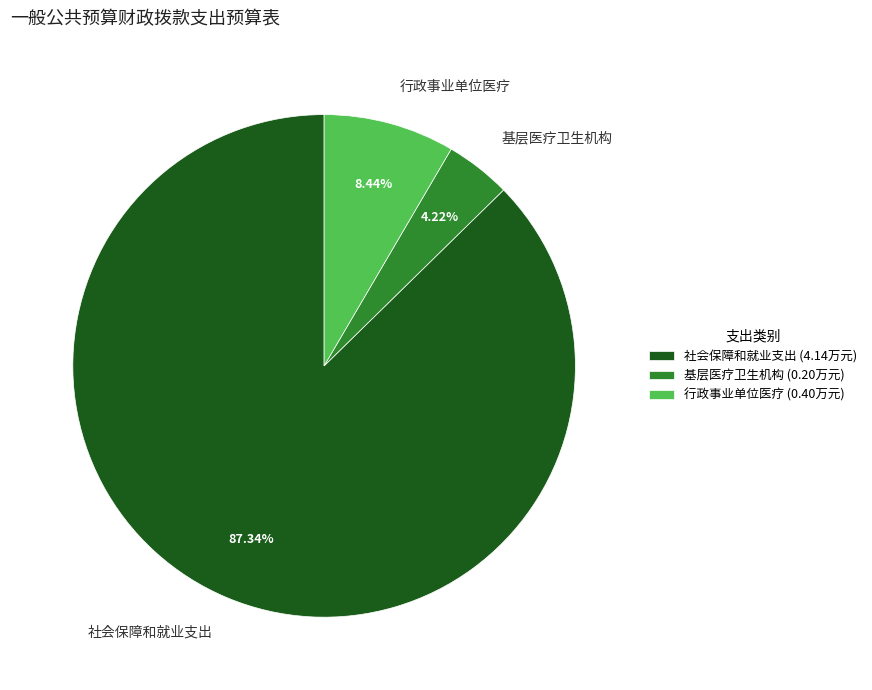

Rank the categories by value from lowest to highest.

基层医疗卫生机构, 行政事业单位医疗, 社会保障和就业支出